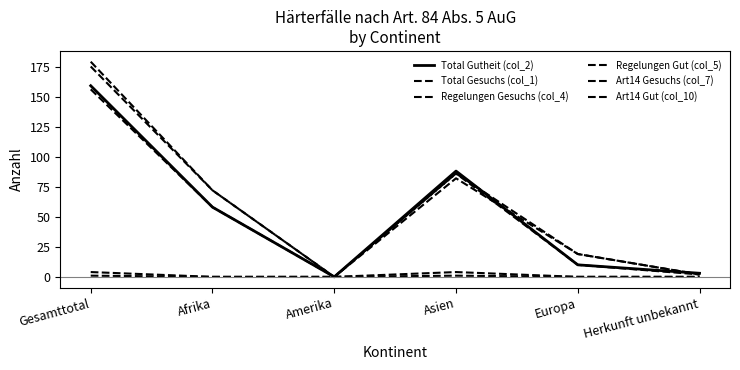

Does the chart display data point markers on the line(s)?

No